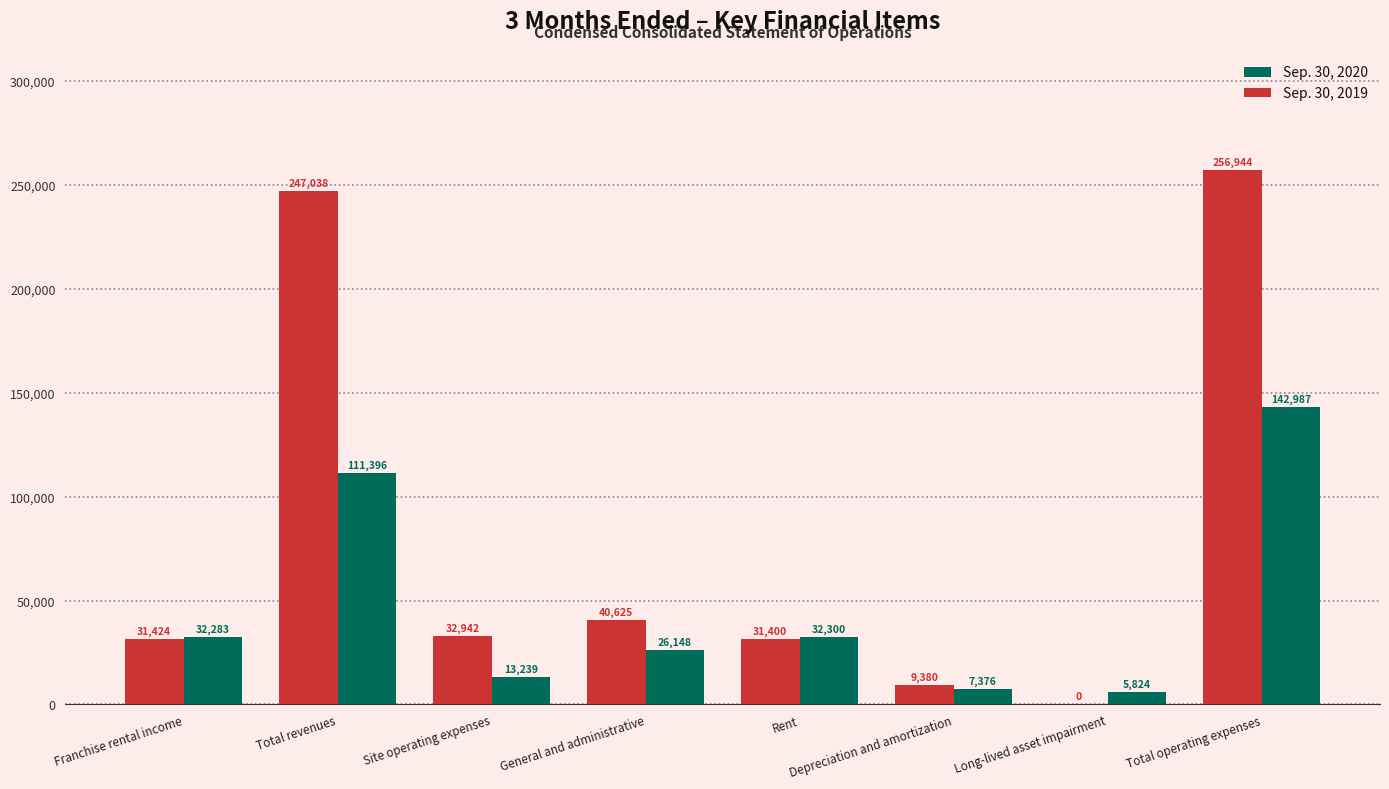

Are the bars grouped side by side (vs. stacked)?

Yes